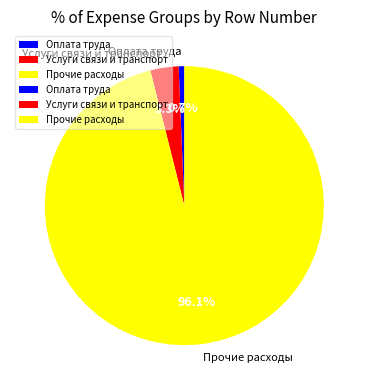

Which slice is the largest?

Прочие расходы